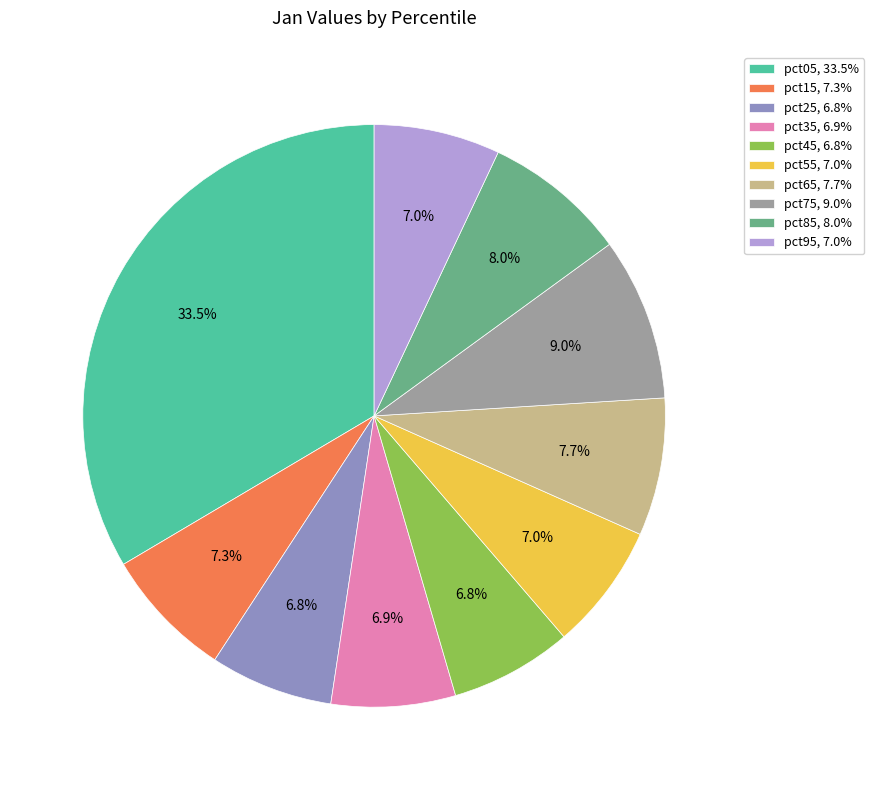

Which category has the biggest portion of the pie?

pct05